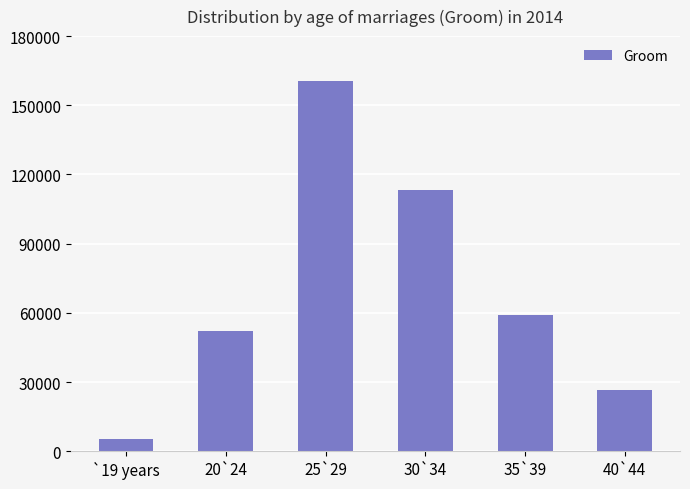

What is the average value?

69506